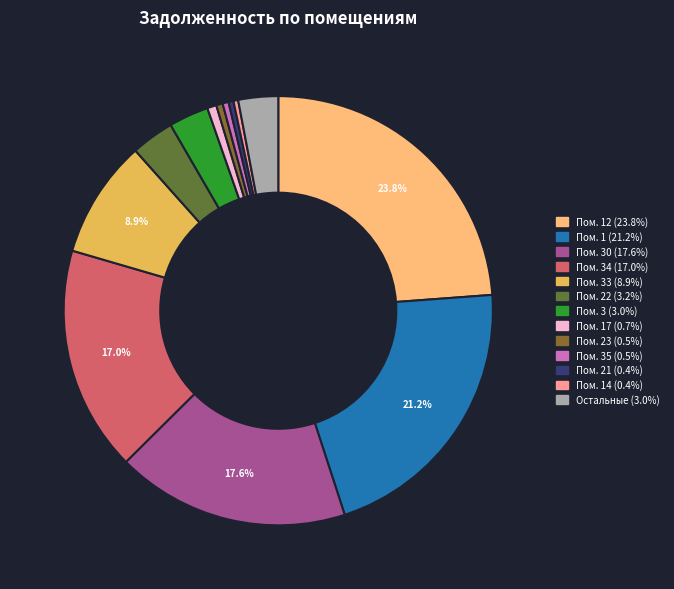

Which category has the biggest portion of the pie?

12